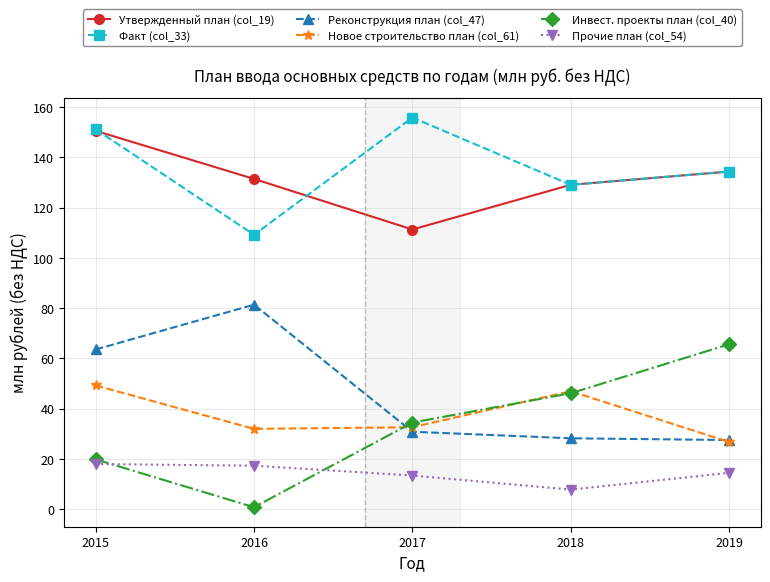

Is the value of Реконструкция план (col_47) at 2016 greater than the value of Прочие план (col_54) at 2018?

Yes